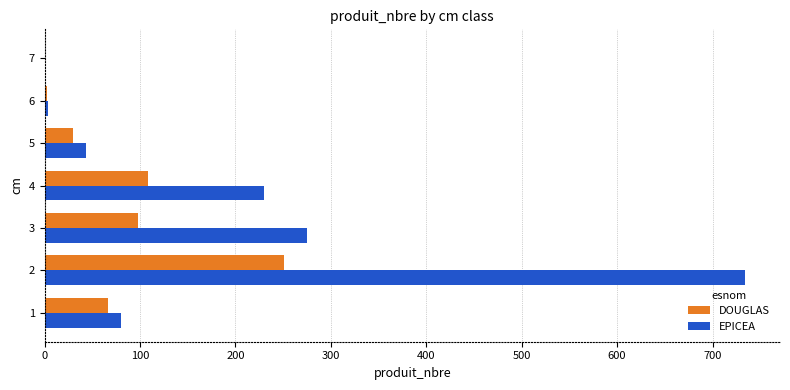

Between 4 and 7, which series saw the biggest shift?

EPICEA